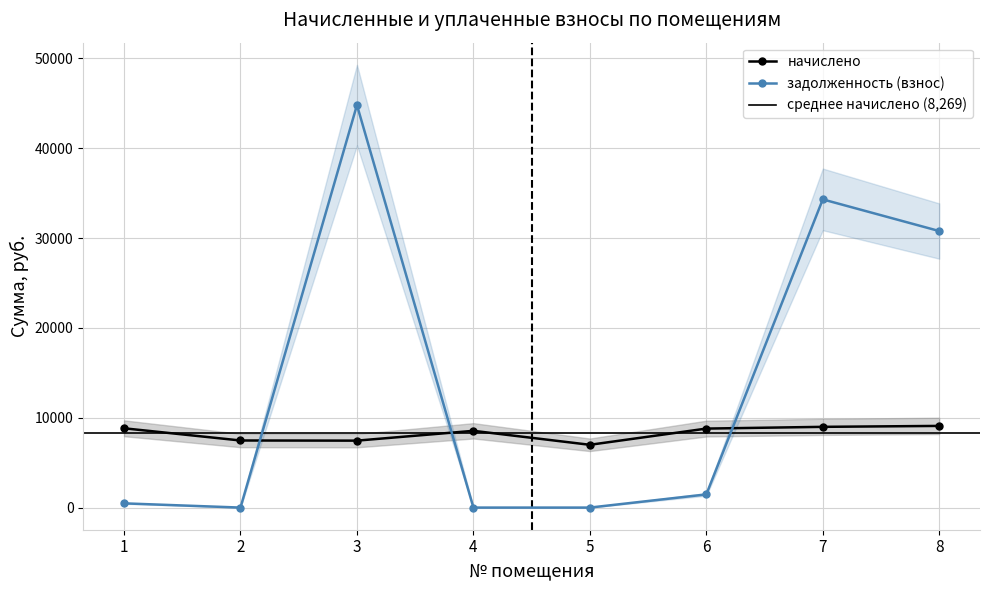

How many data points in задолженность (взнос) are above 1465?

4